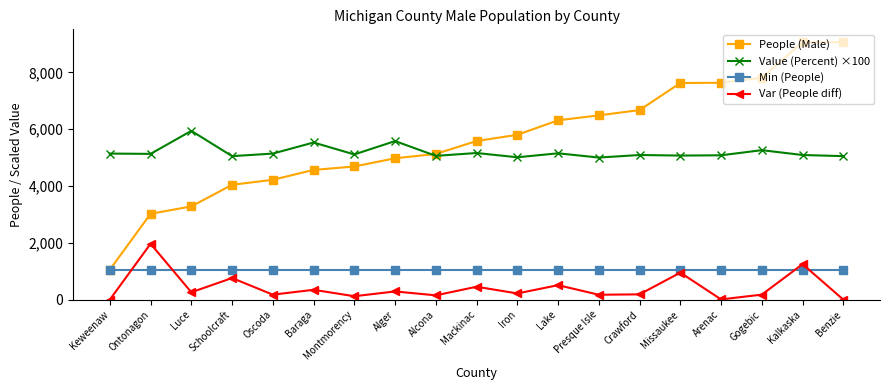

Rank the series by their maximum value, from lowest to highest.

Min (People), Var (People diff), Value (Percent) ×100, People (Male)